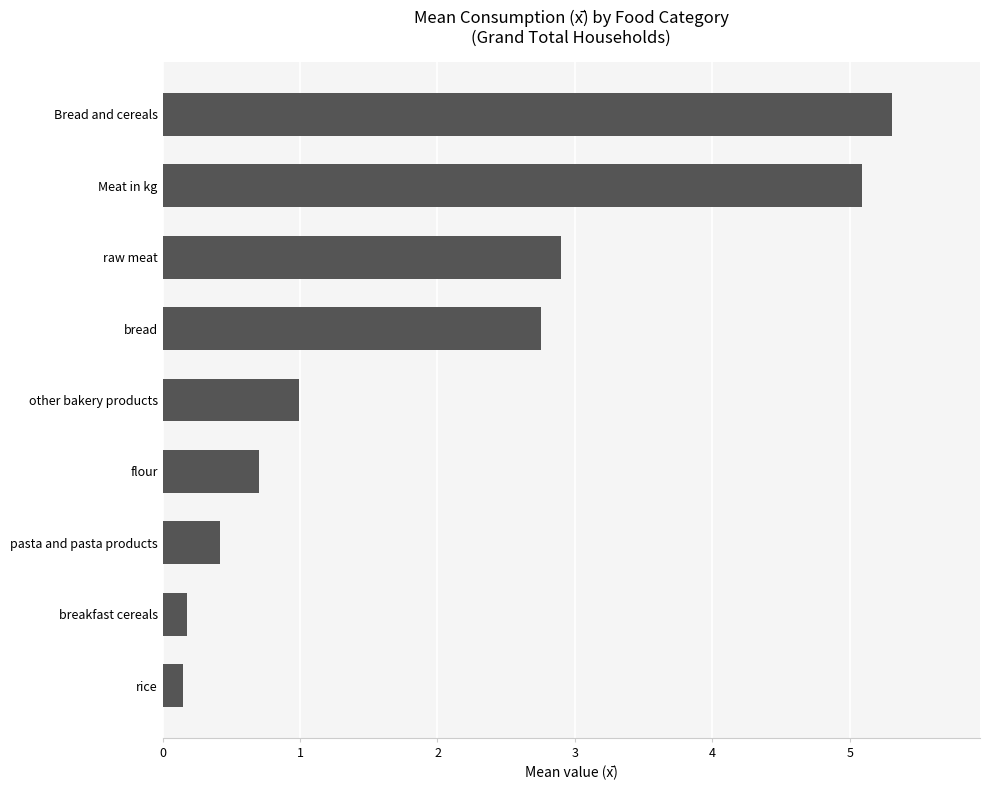

What is the average value?

2.1